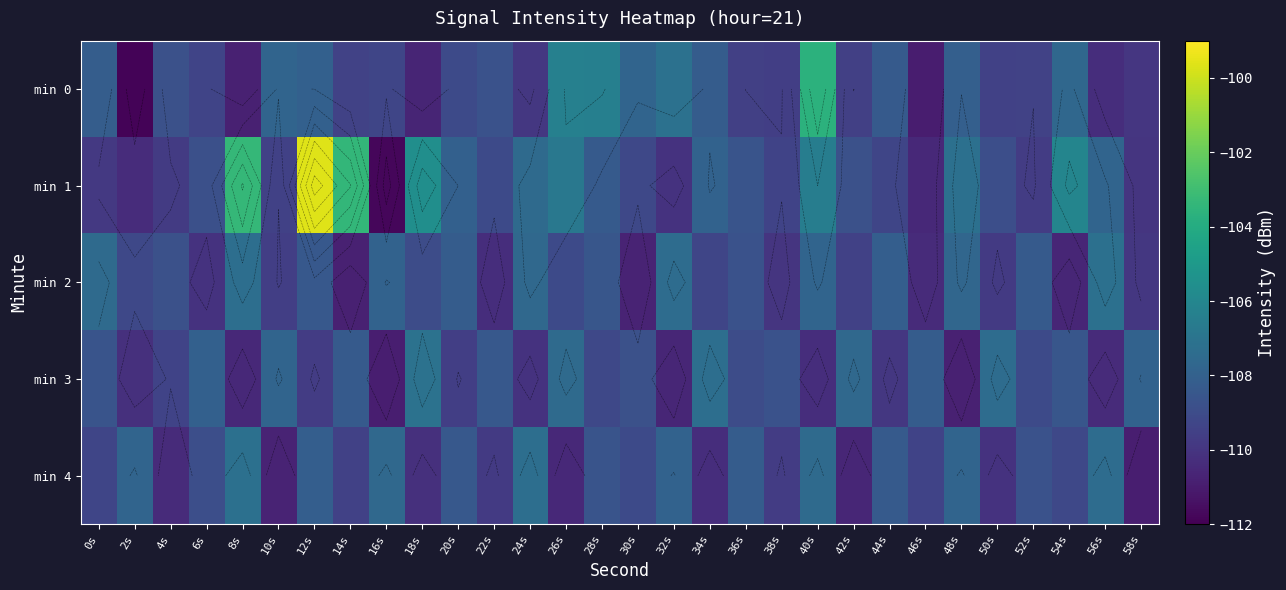

True or false: min 0 has a value of -43.1 at 56s.

False